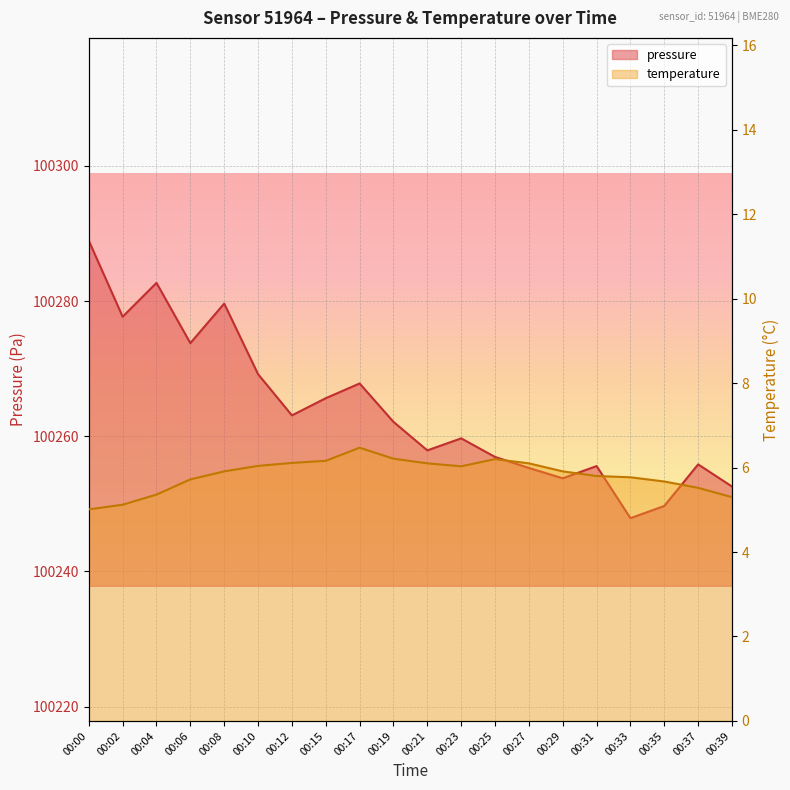

At which label does temperature reach its peak?

00:17